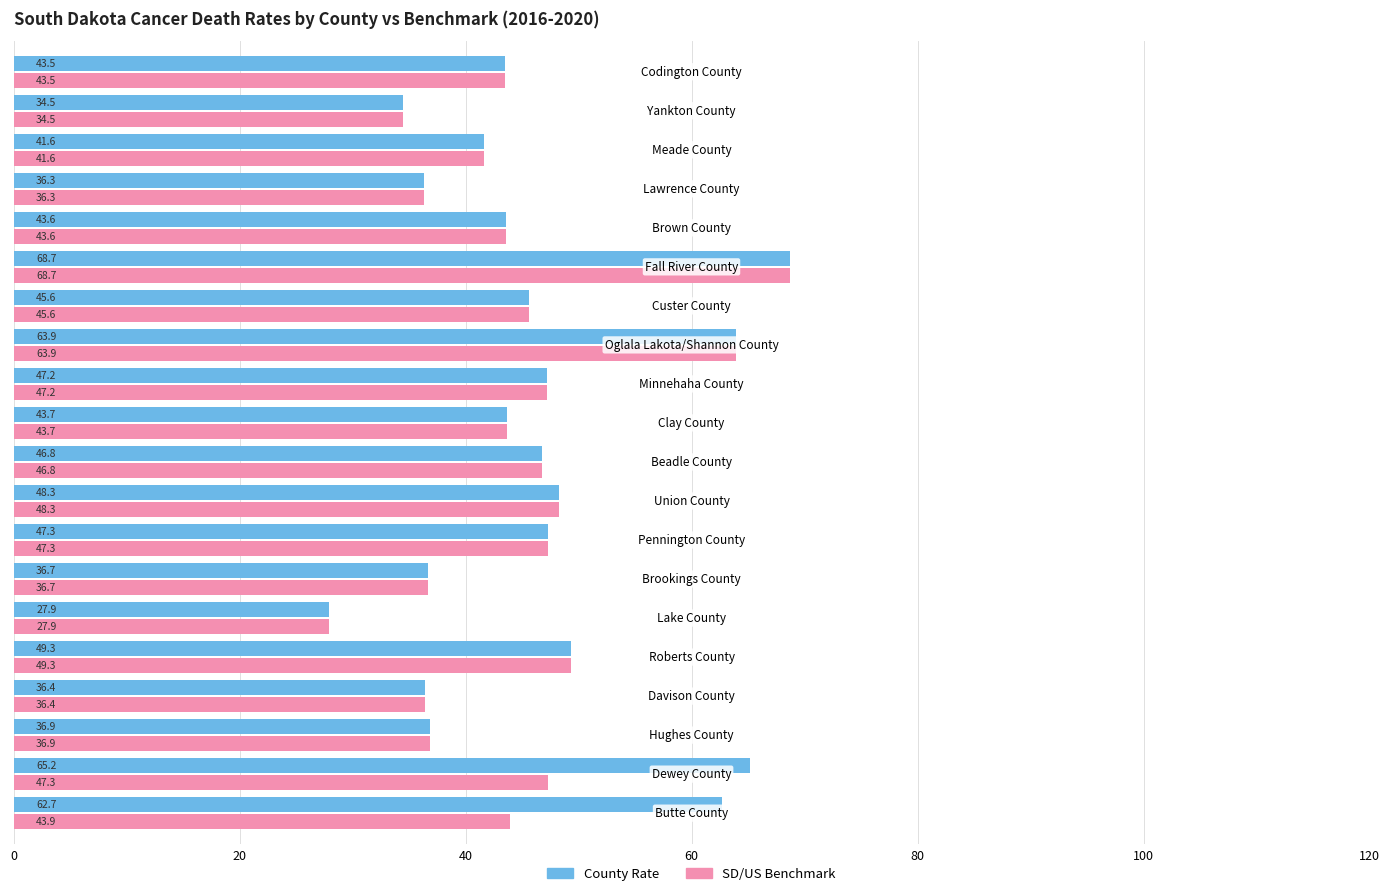

What is the sum of all County Rate values?

926.1